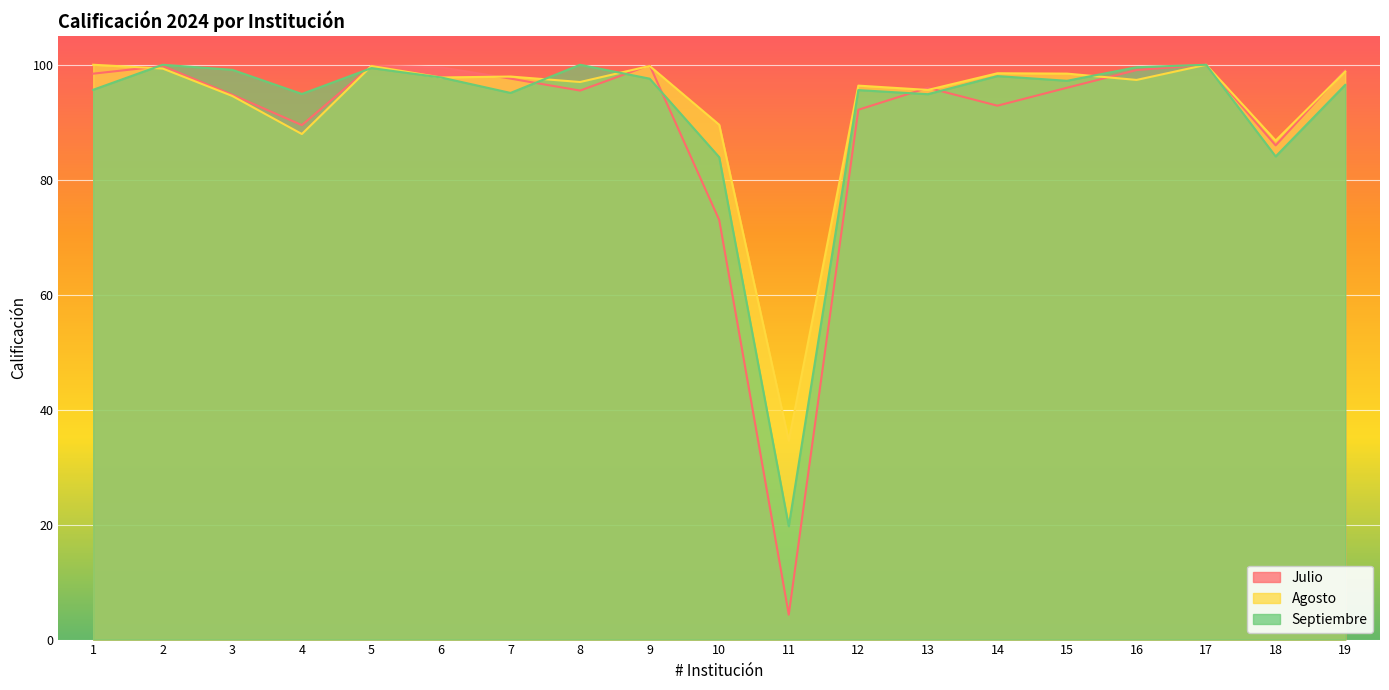

What is the total value across all series at 10?

246.5